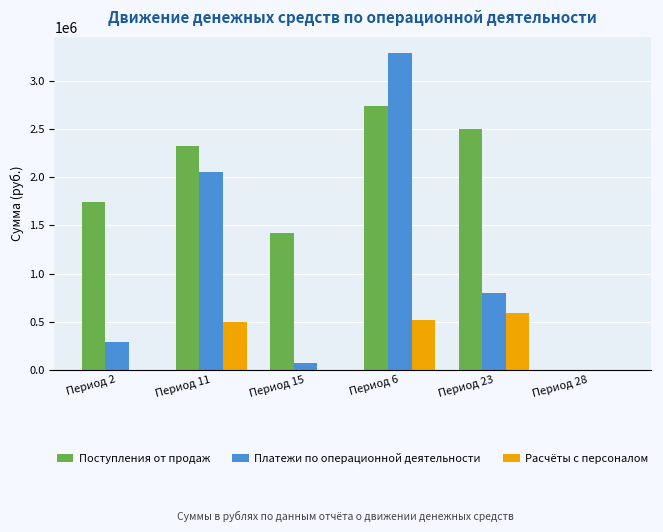

Which series has the widest spread of values?

Платежи по операционной деятельности